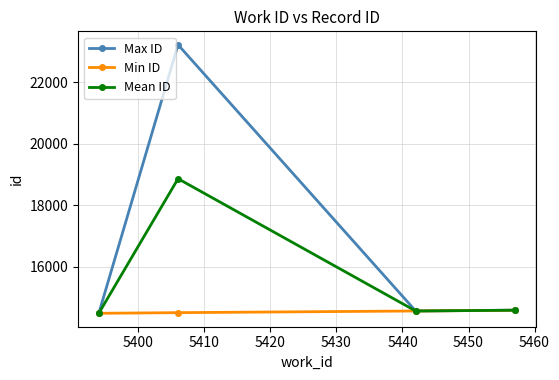

What is the maximum value for Min ID?

14581.0